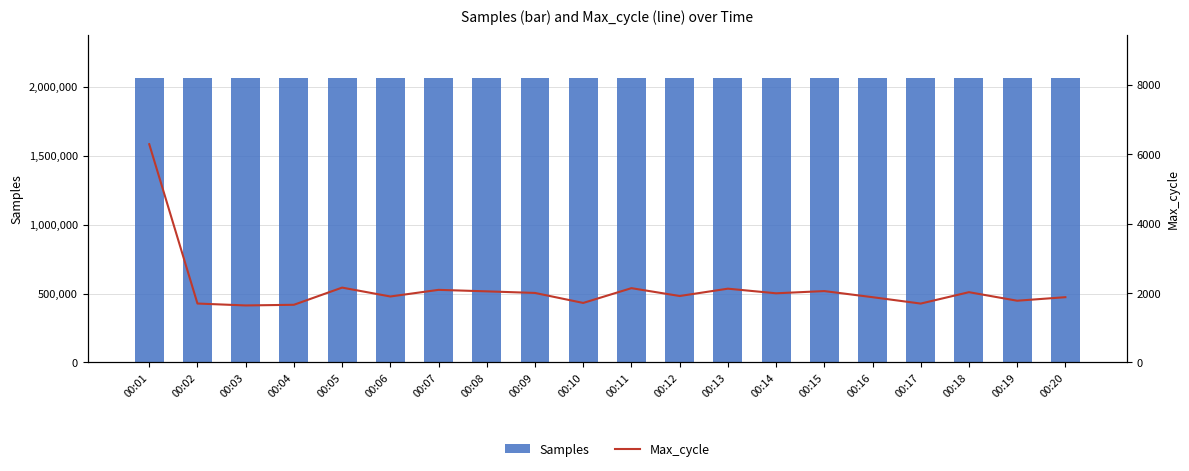

The Max_cycle series shows 3712 at 00:11. True or false?

False